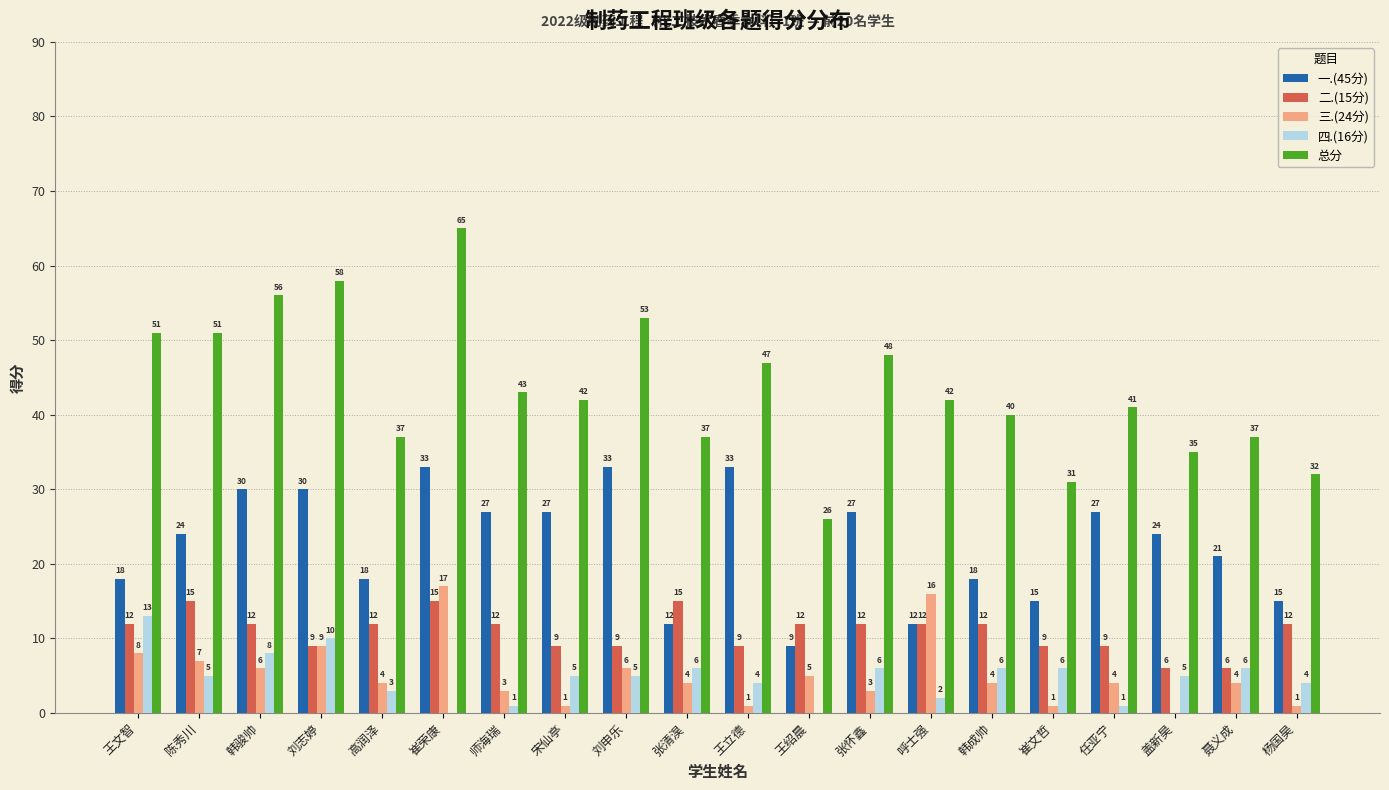

How many categories are shown in the chart?

20